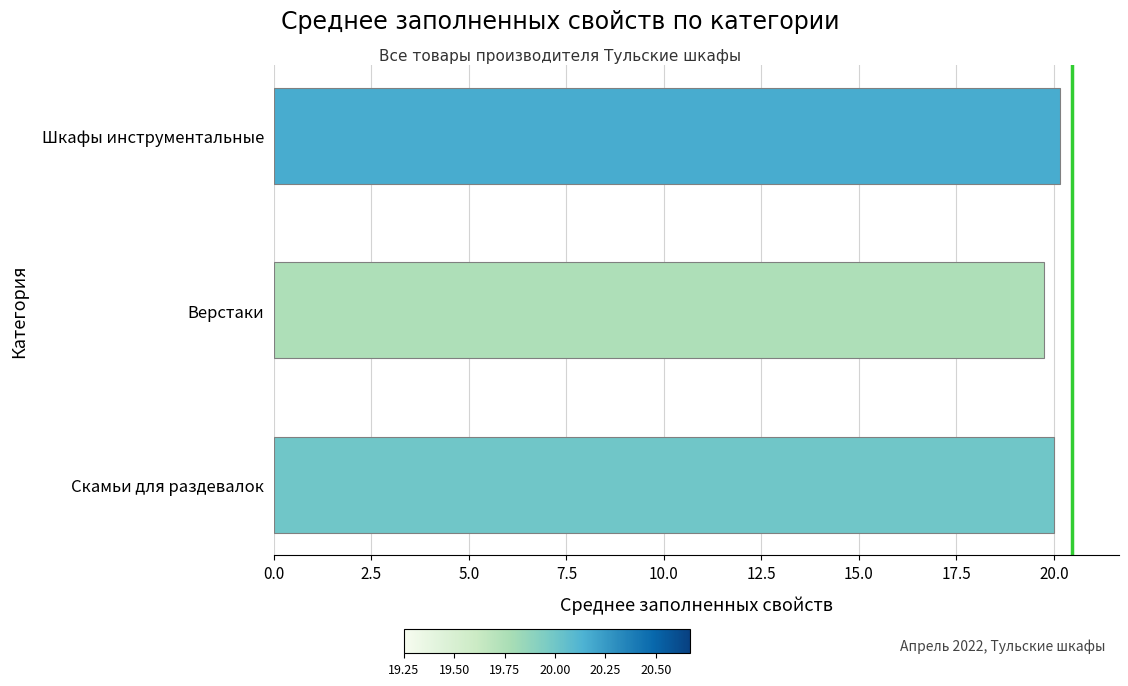

What is the maximum value shown in the chart?

20.2